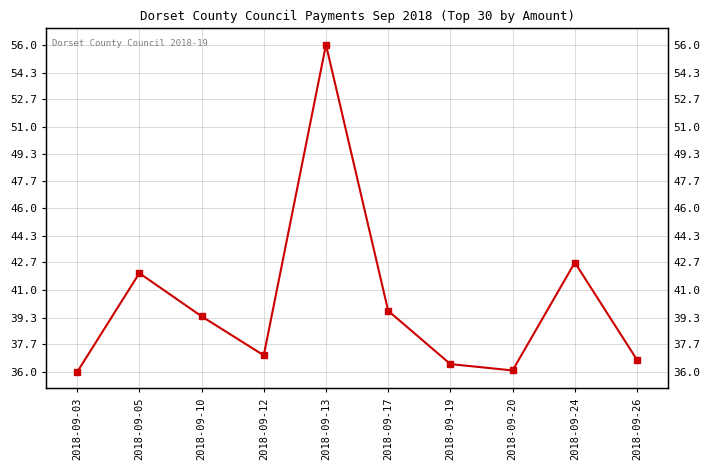

How many lines are shown in the chart?

1